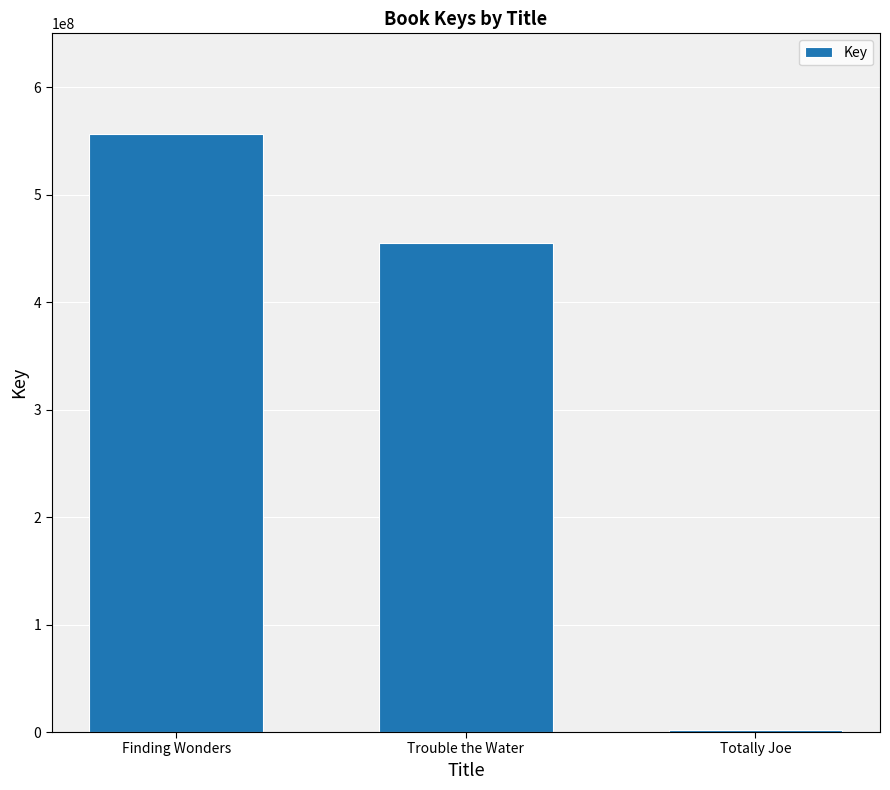

How many categories are shown in the chart?

3